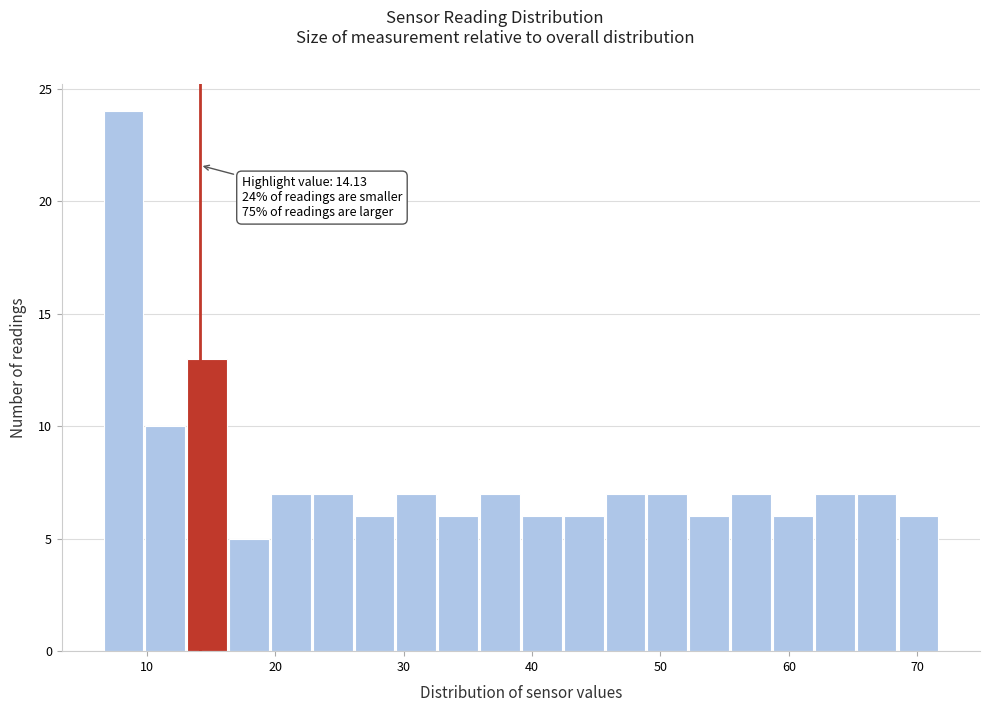

Around what value on the x-axis is the tallest bar? Give the approximate position of its centre, as read against the axis.

8